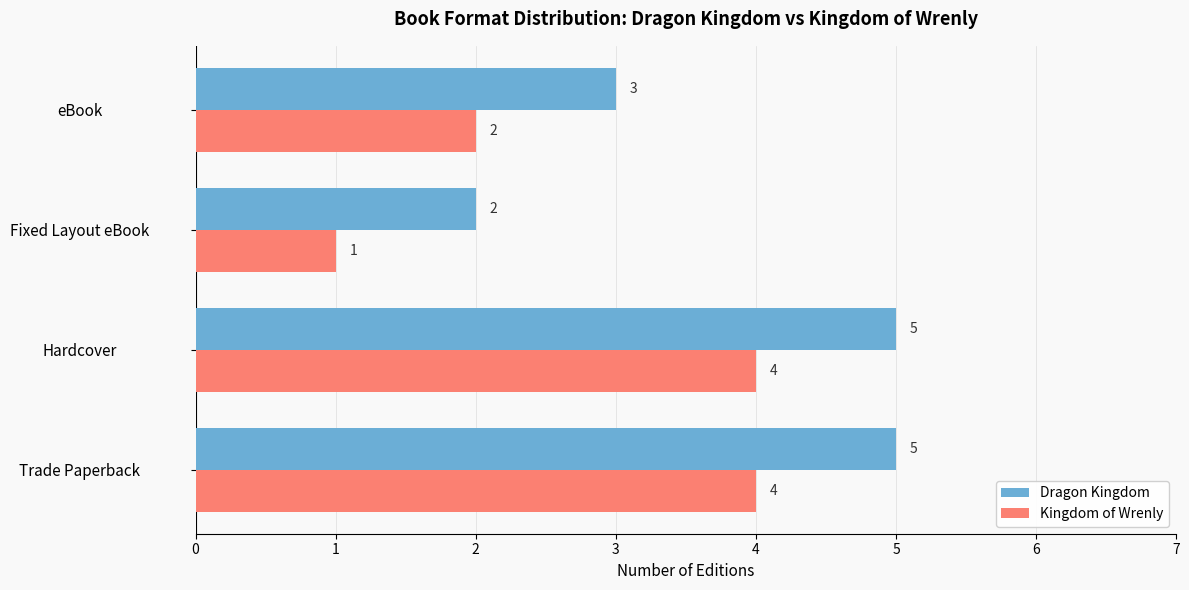

Which series has the largest total across all categories?

Dragon Kingdom